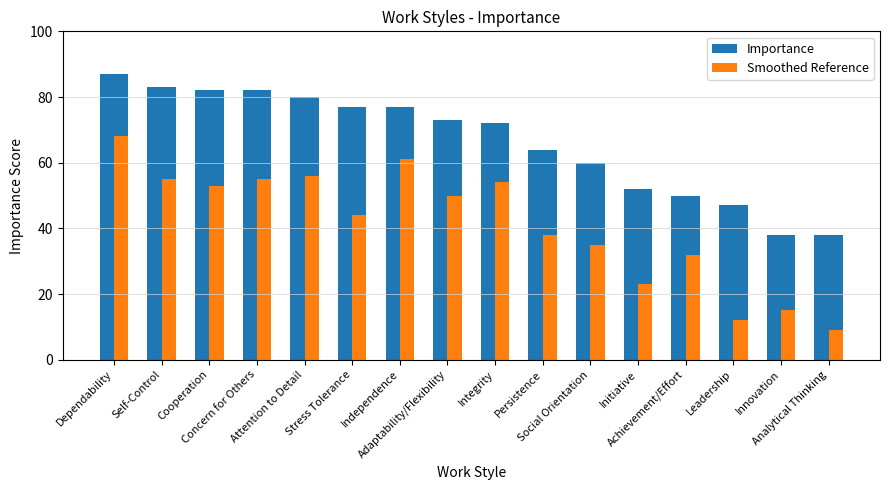

How many groups of bars are there?

16